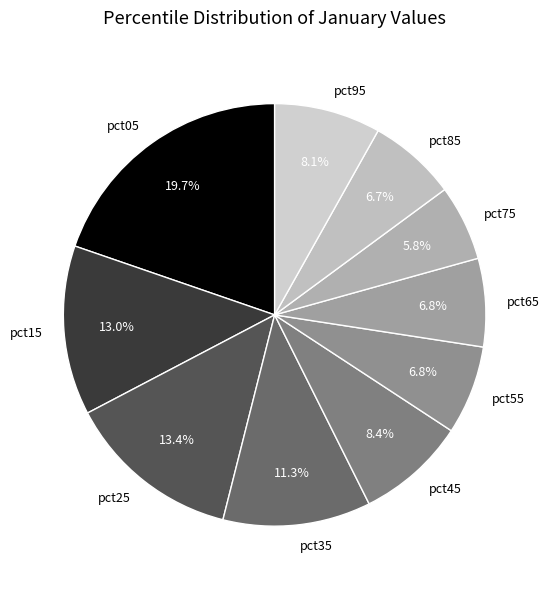

True or false: pct75 accounts for 6% of the total.

True